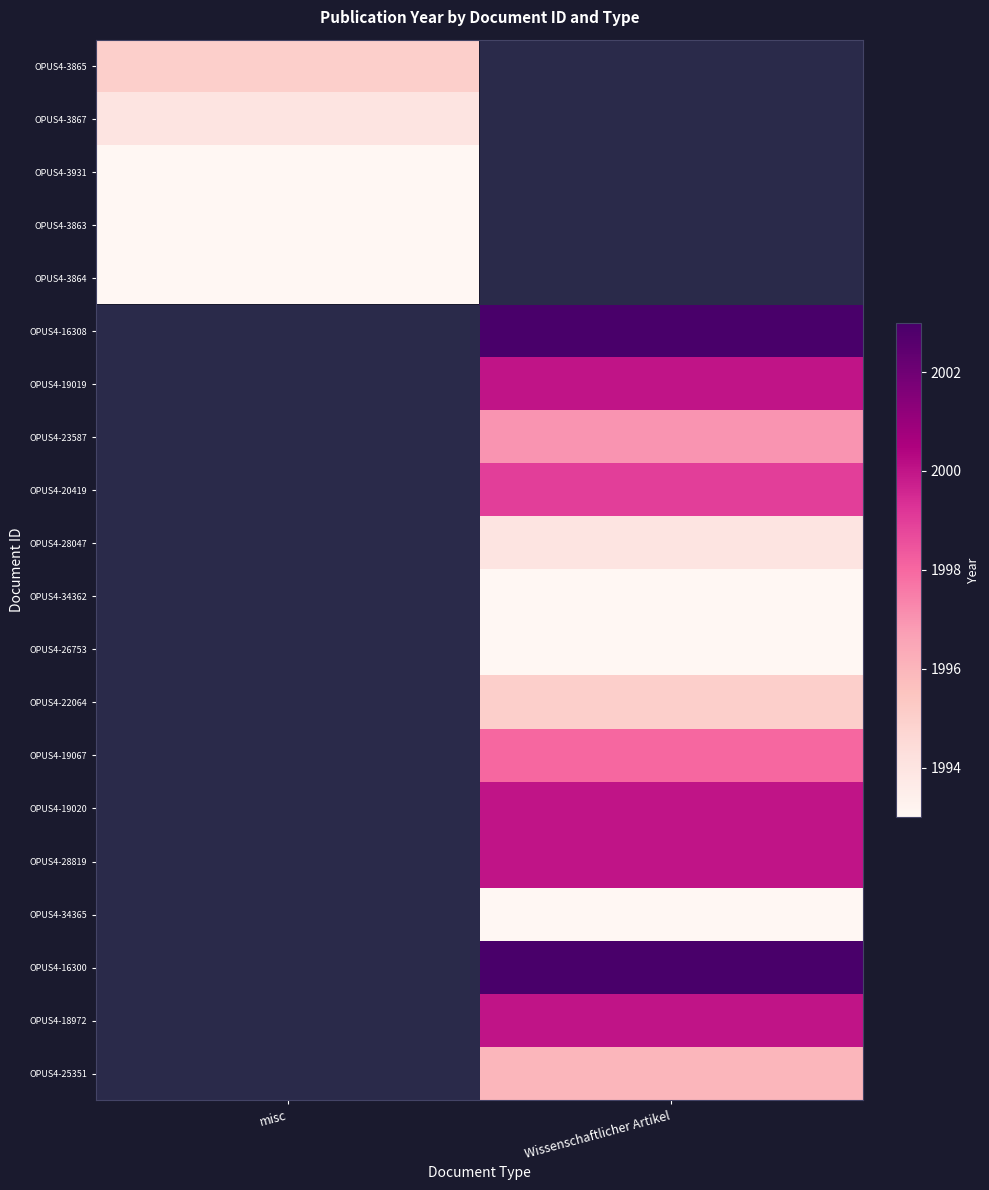

What is the lowest value of the OPUS4-3867 series?

1994.0